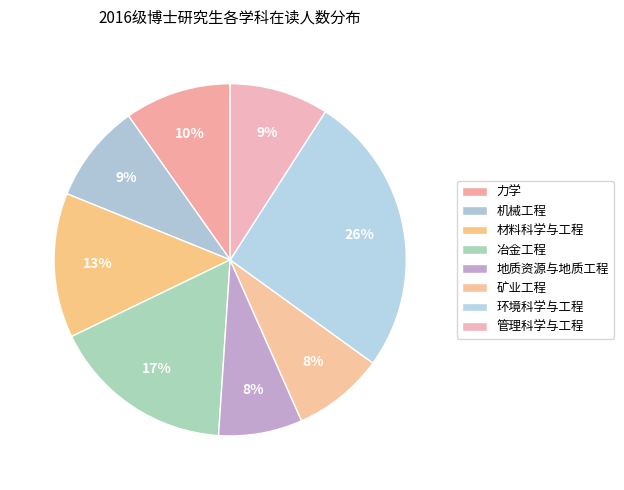

How many segments does this pie chart have?

8